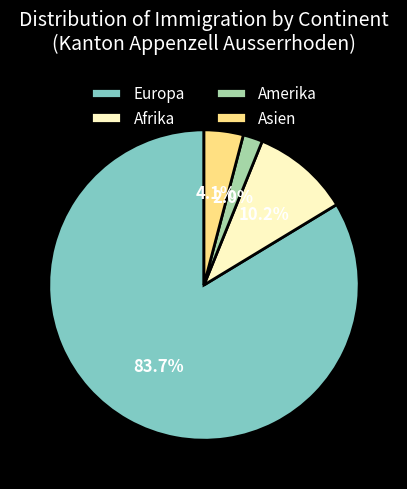

Between Europa and Afrika, which is larger?

Europa